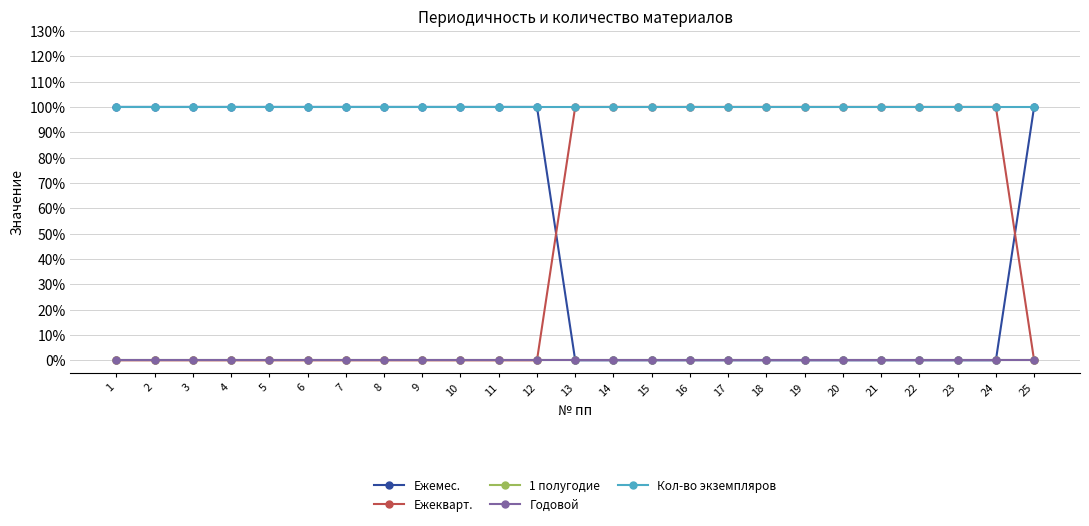

What is the spread (max minus min) of values at 18?

1